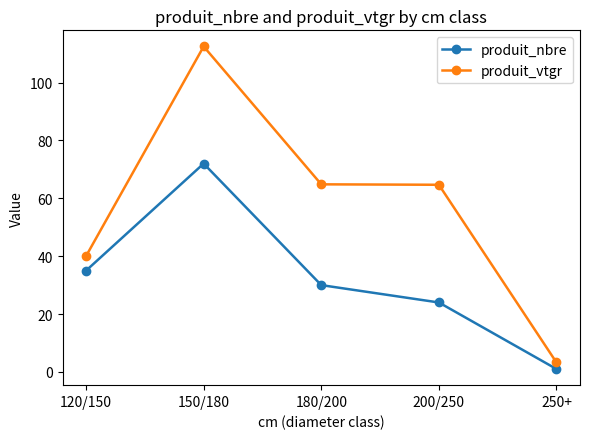

At which category is the sum across all series the highest?

150/180